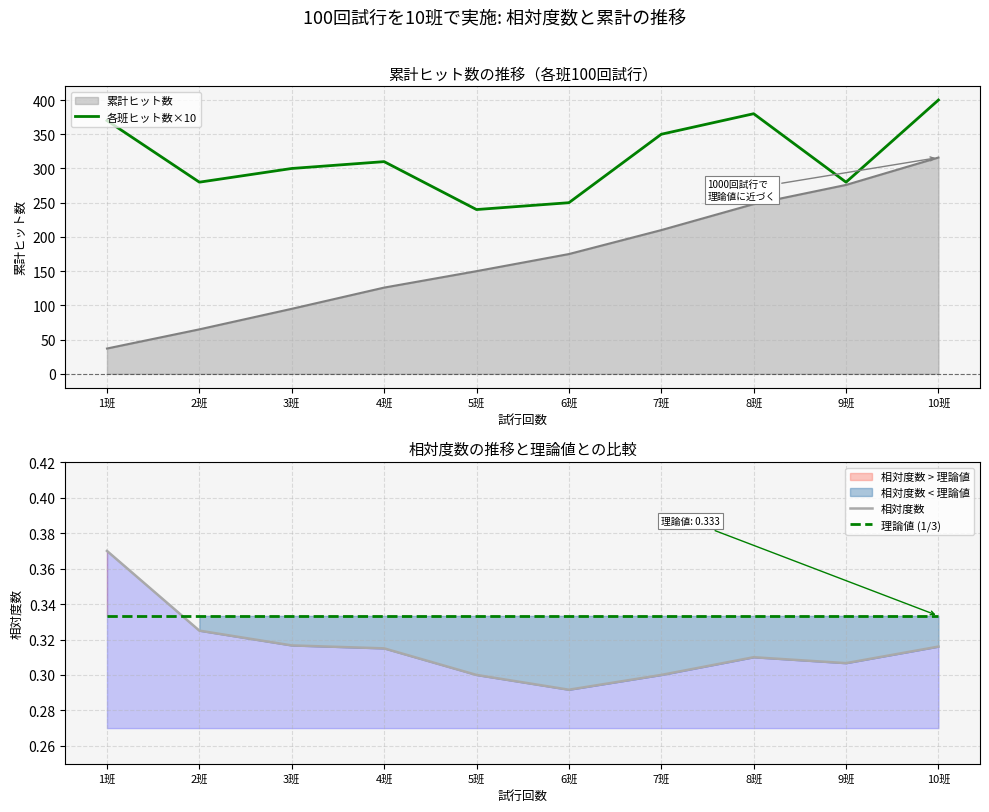

What is the label of the 1st point from the right?

10班